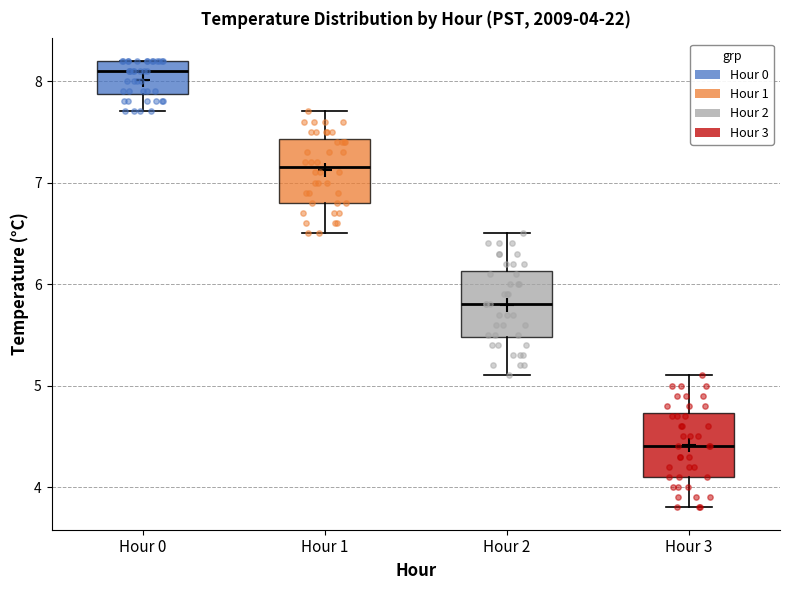

Which box's median line is the highest?

Hour 0